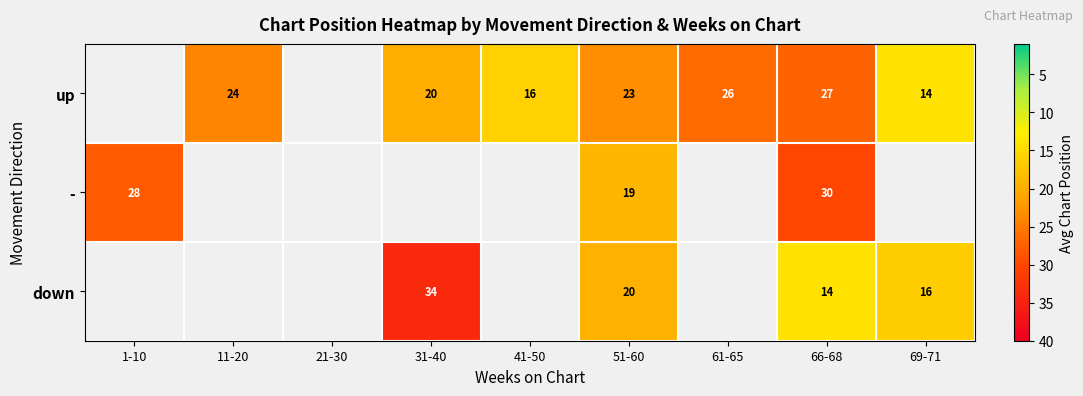

Is it true that down equals 22 at 66-68?

False